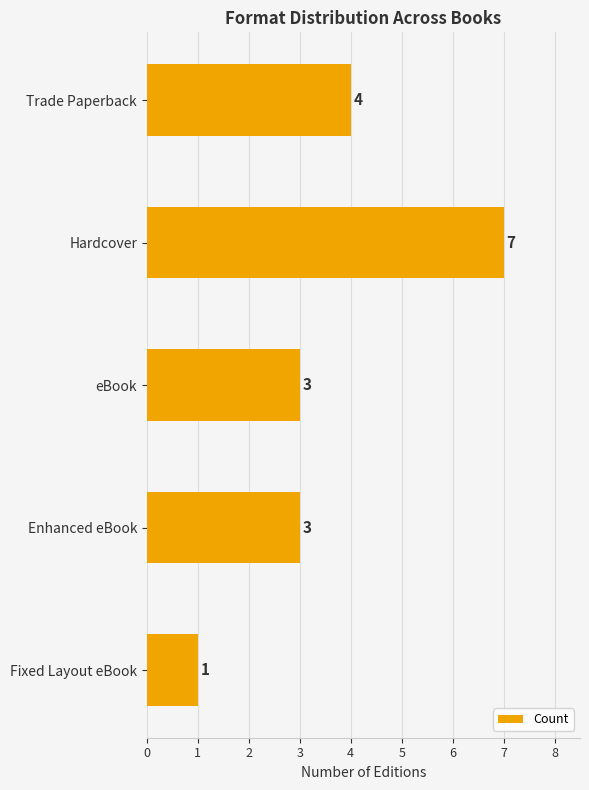

Reading top to bottom, list all the values displayed in this chart.

4	7	3	3	1